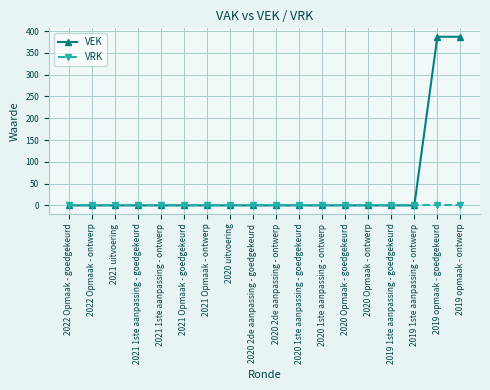

Which series has the largest total across all categories?

VEK